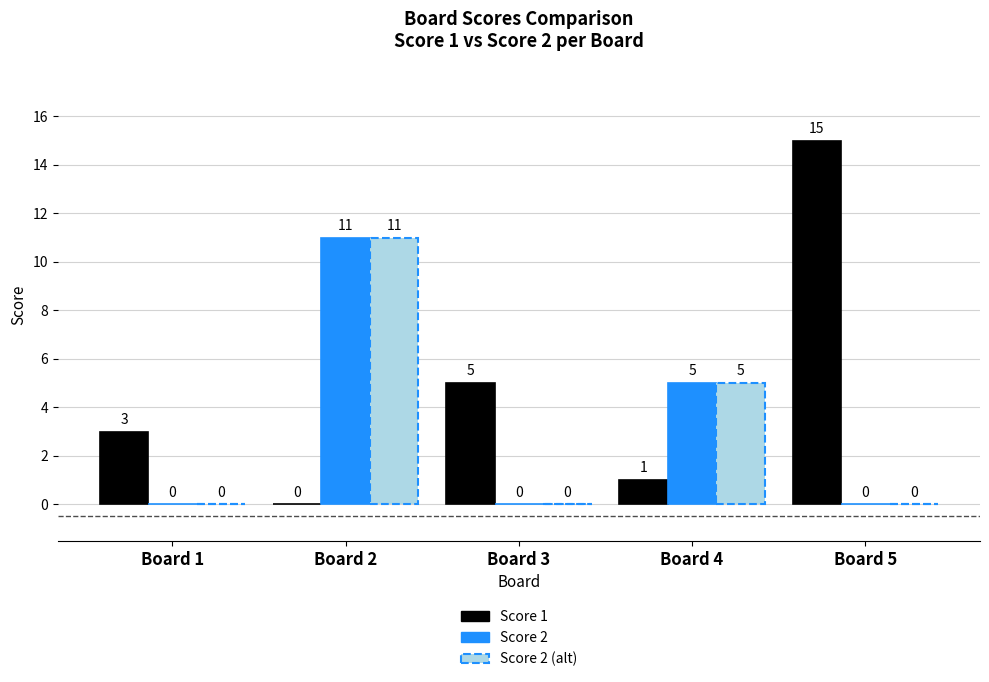

The Score 2 series shows -6 at Board 1. True or false?

False